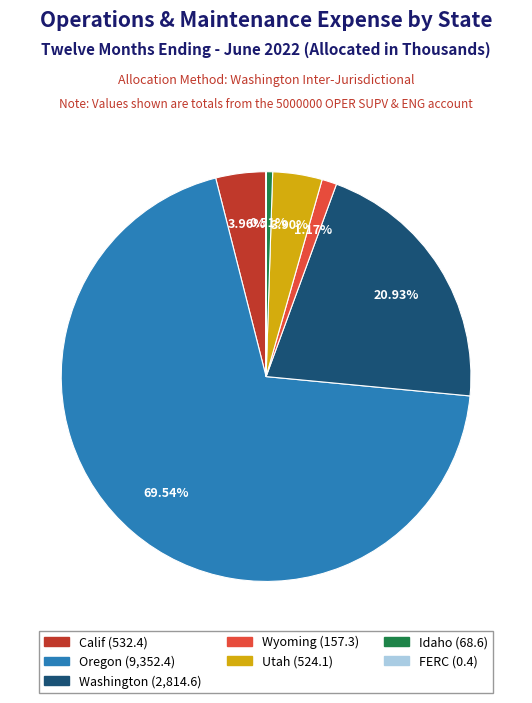

Is there any slice that represents more than half of the pie?

Yes